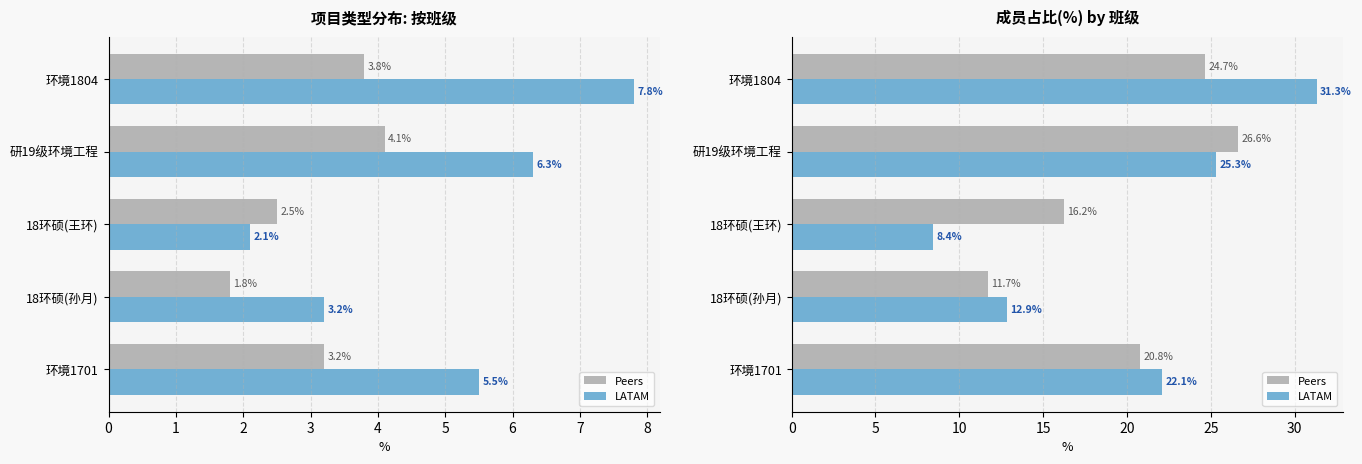

What value does the LATAM series have at 环境1701?

22.1